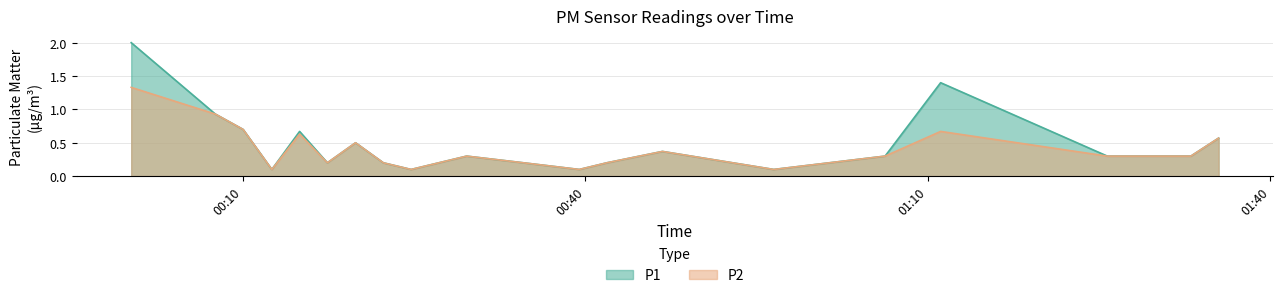

Rank the series by their maximum value, from highest to lowest.

P1, P2